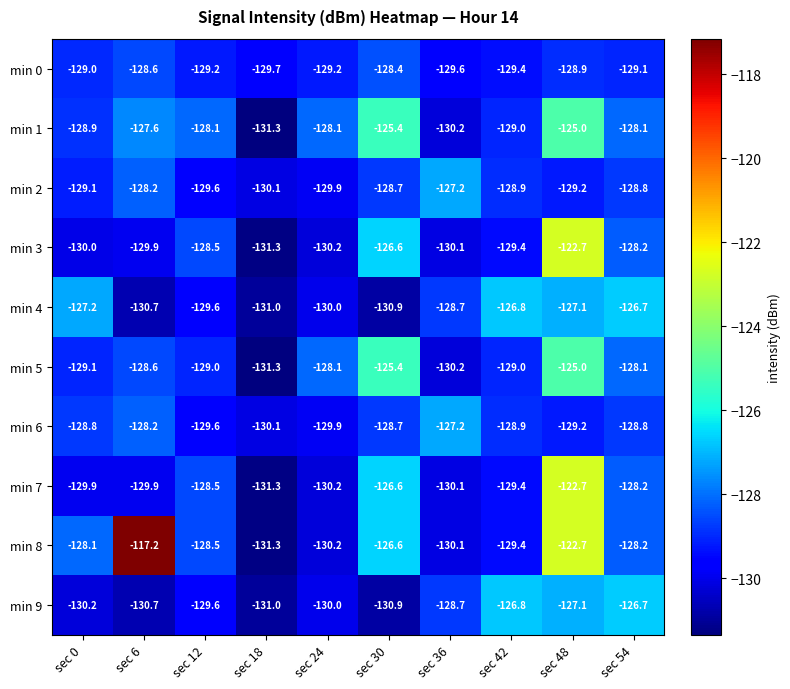

What is the difference between the highest and lowest values at sec 36?

3.0